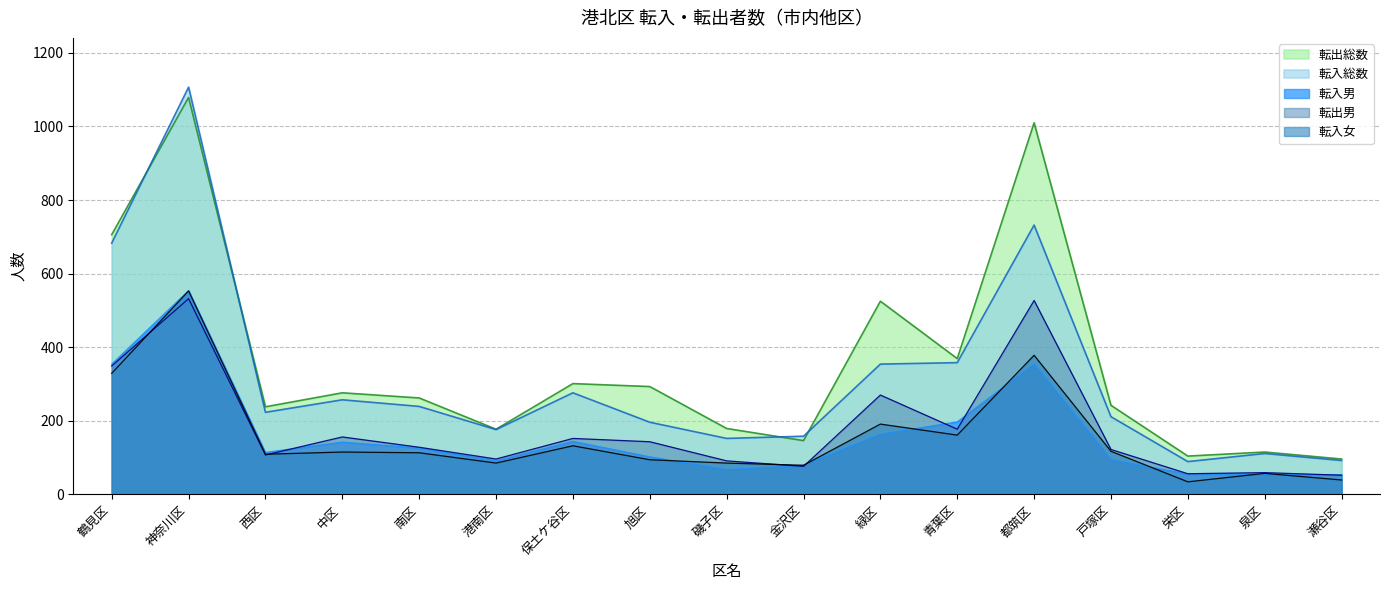

Which label corresponds to the largest value in the chart?

神奈川区